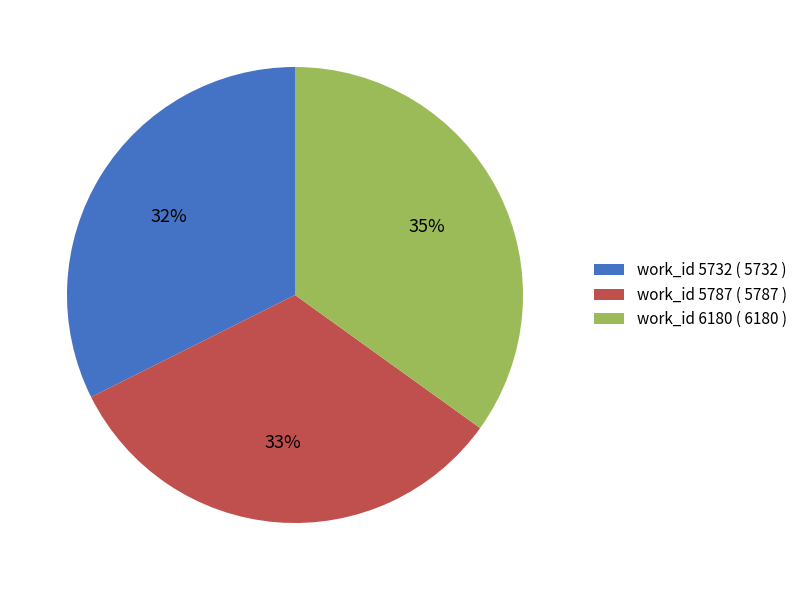

Approximately how many times larger is the value at work_id 6180 compared to work_id 5787?

1.1